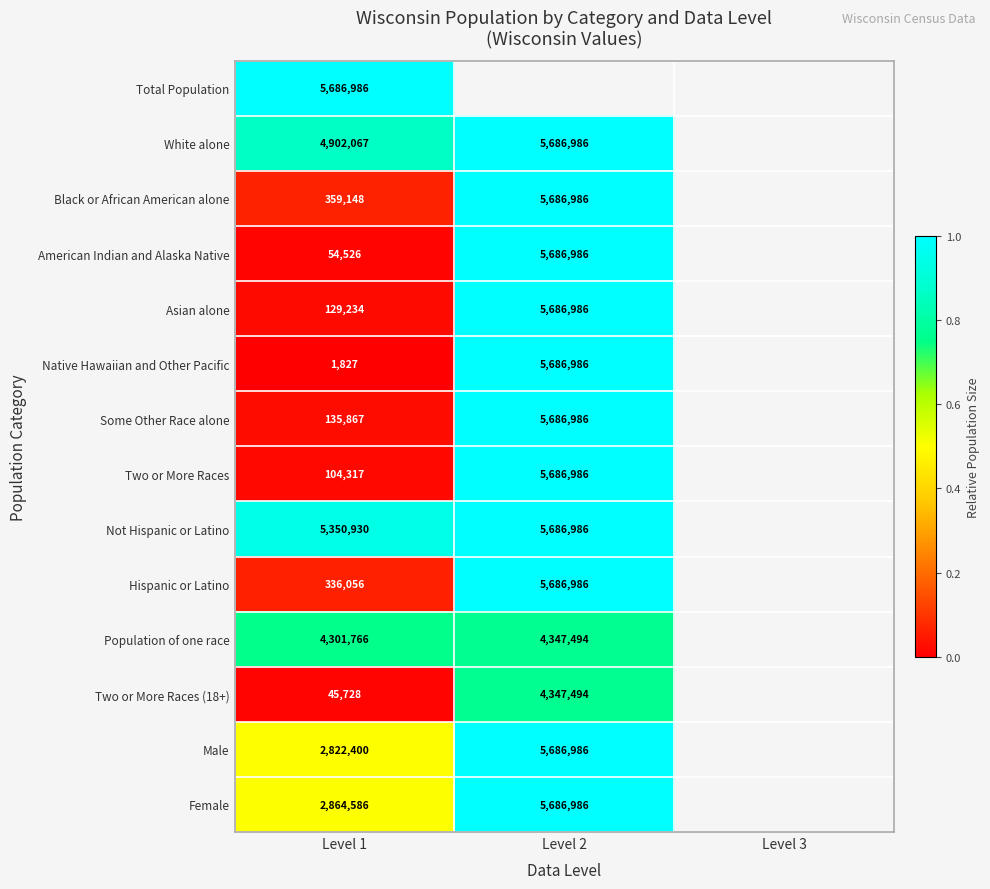

Is it true that Male equals 2822400 at Level 1?

True